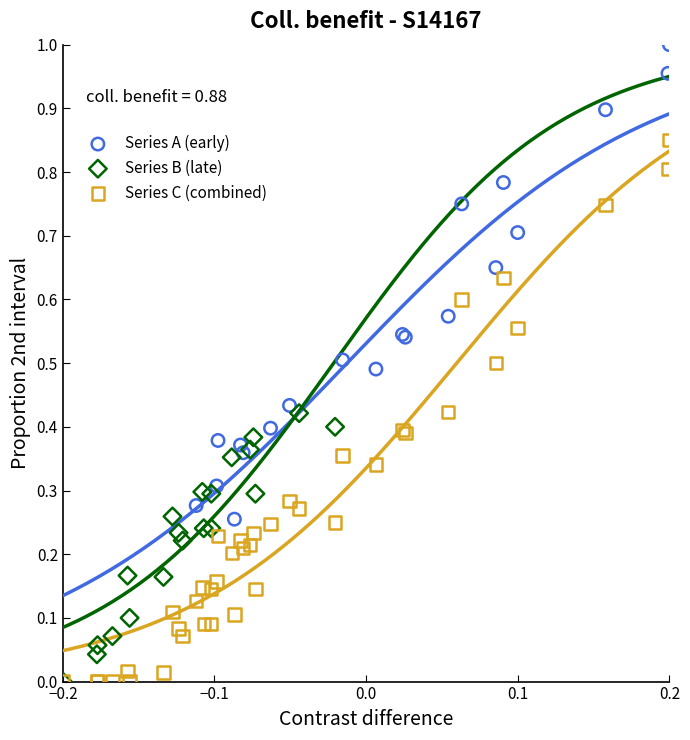

Which series has the largest Y range (max minus min)?

Series C (combined)